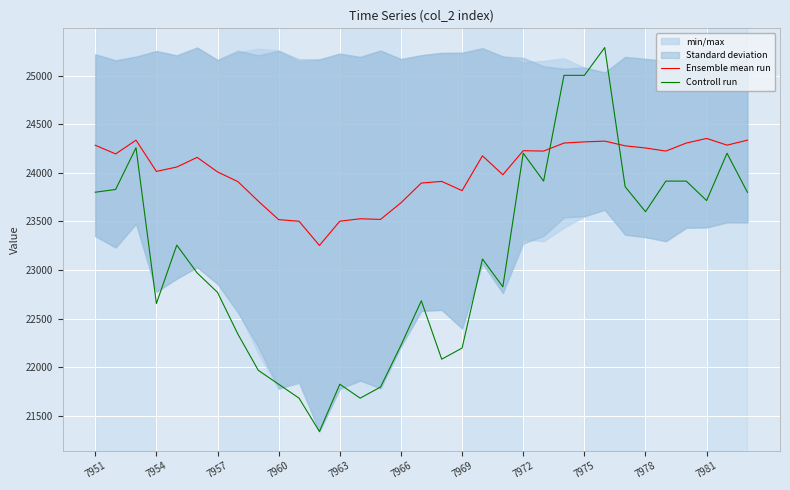

What is the maximum value for Controll run?

25292.0